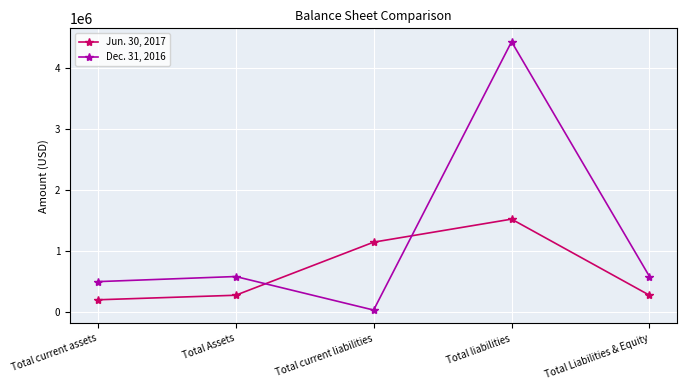

In Dec. 31, 2016, how many points are lower than both neighbors (excluding endpoints)?

1